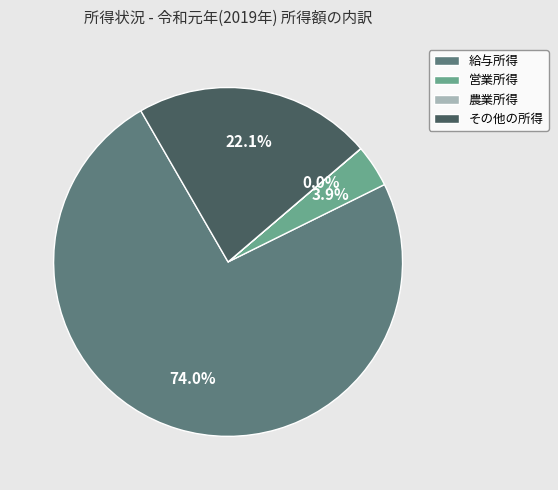

What is the majority slice?

給与所得